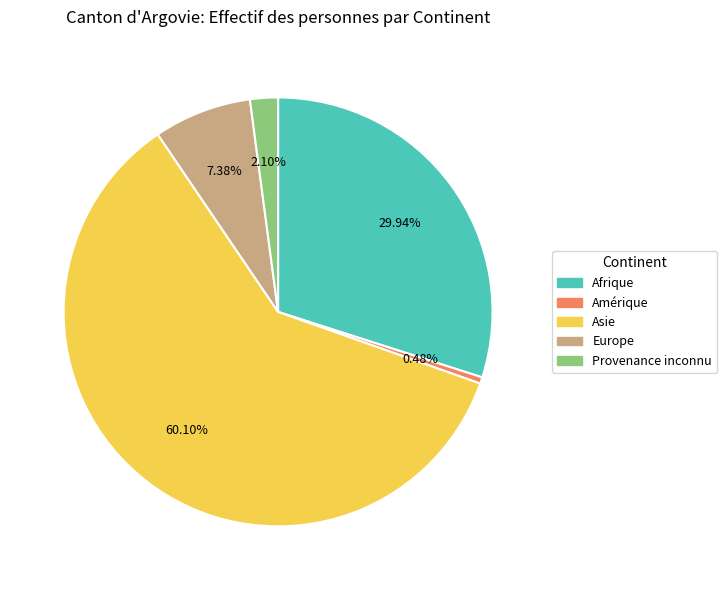

To the nearest percent, what is the average slice percentage?

20%